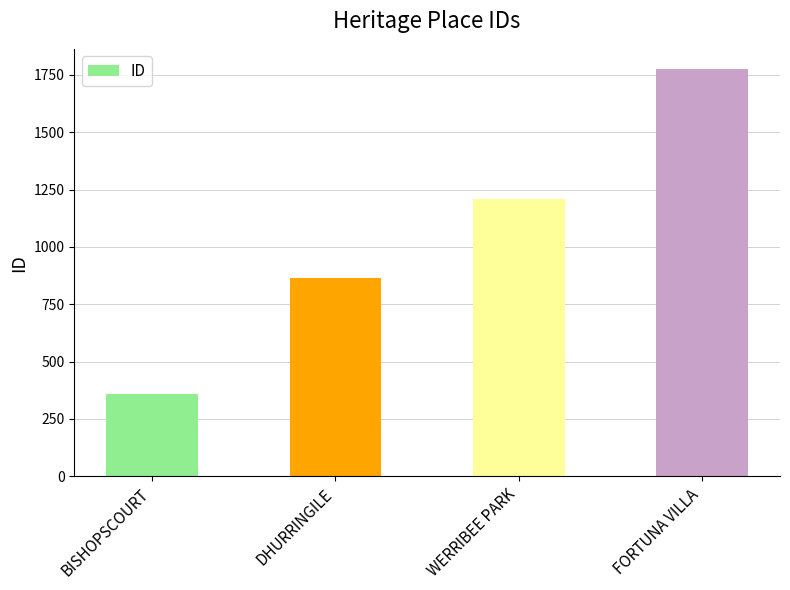

Is it true that the value at DHURRINGILE is 1316?

False